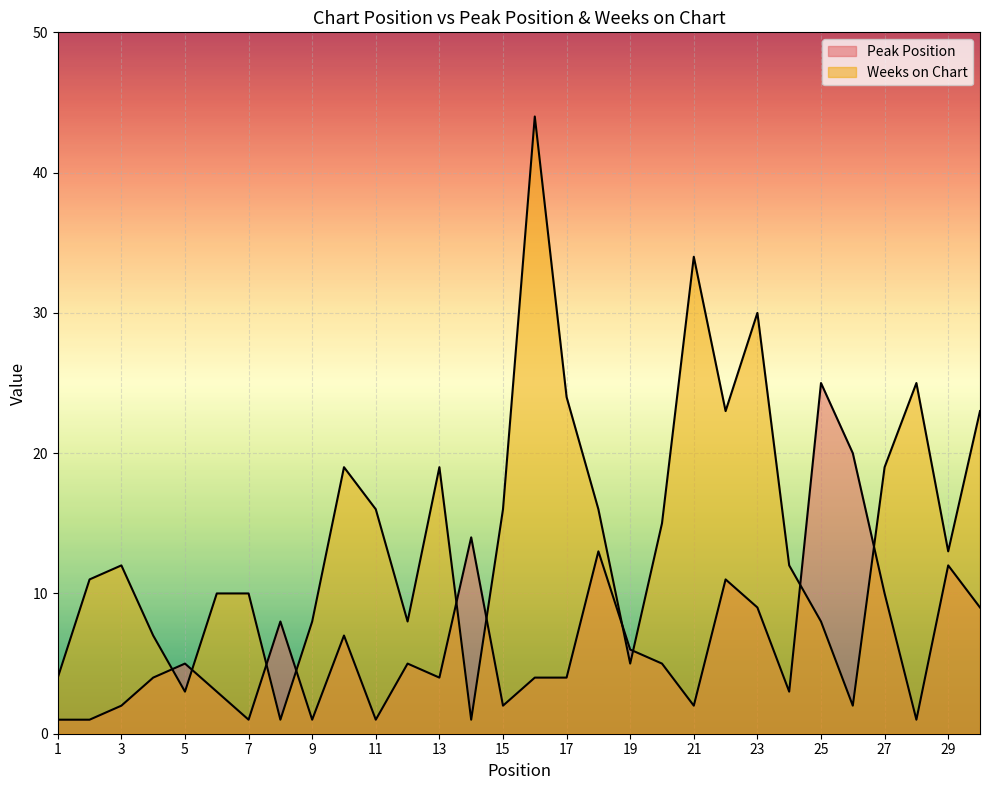

What is the sum of all Peak Position values?

193